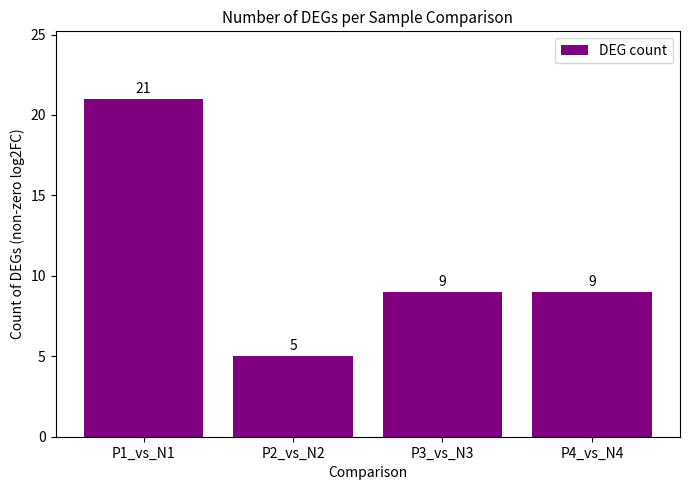

What is the minimum value shown in the chart?

5